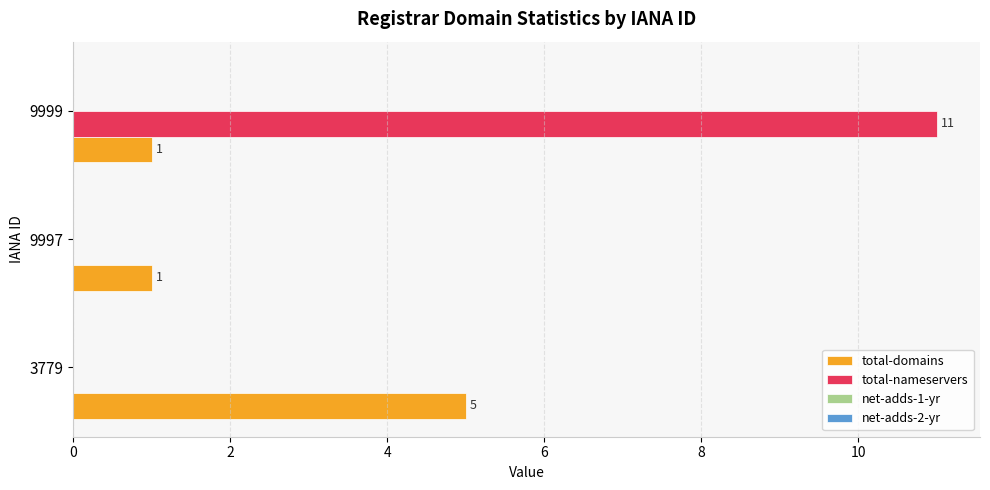

Which series has the largest total across all categories?

total-nameservers